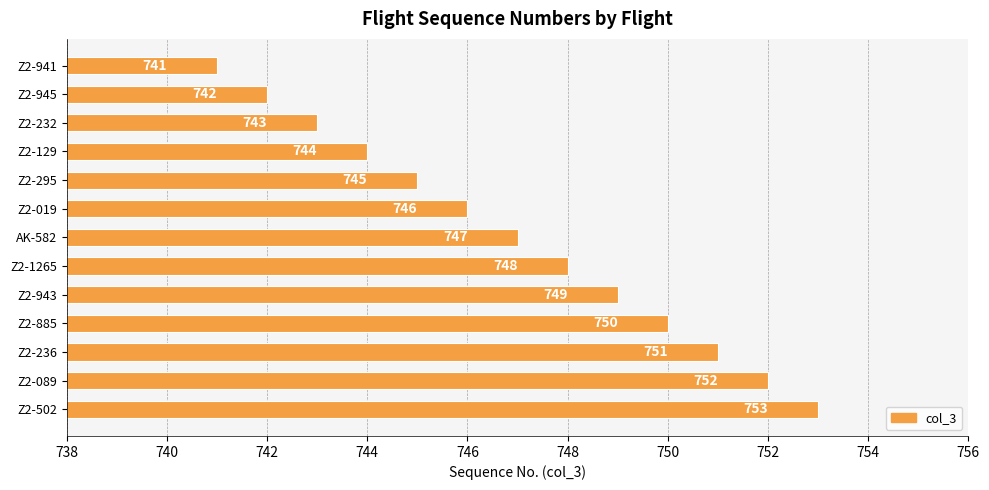

Rank the categories by value from highest to lowest.

Z2-502, Z2-089, Z2-236, Z2-885, Z2-943, Z2-1265, AK-582, Z2-019, Z2-295, Z2-129, Z2-232, Z2-945, Z2-941